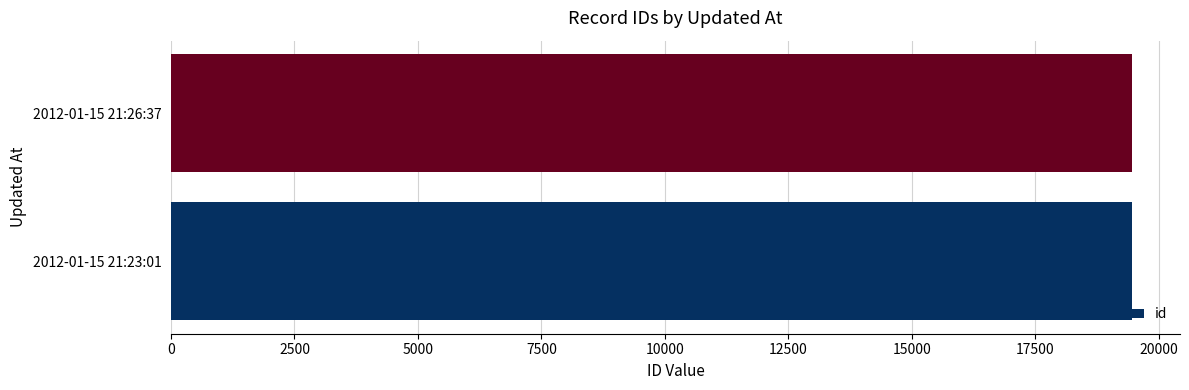

The value at 2012-01-15 21:26:37 is 12835. True or false?

False